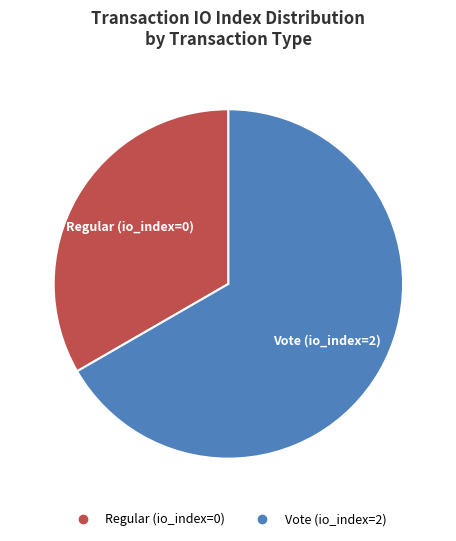

Rank the categories by value from highest to lowest.

Vote (io_index=2), Regular (io_index=0)